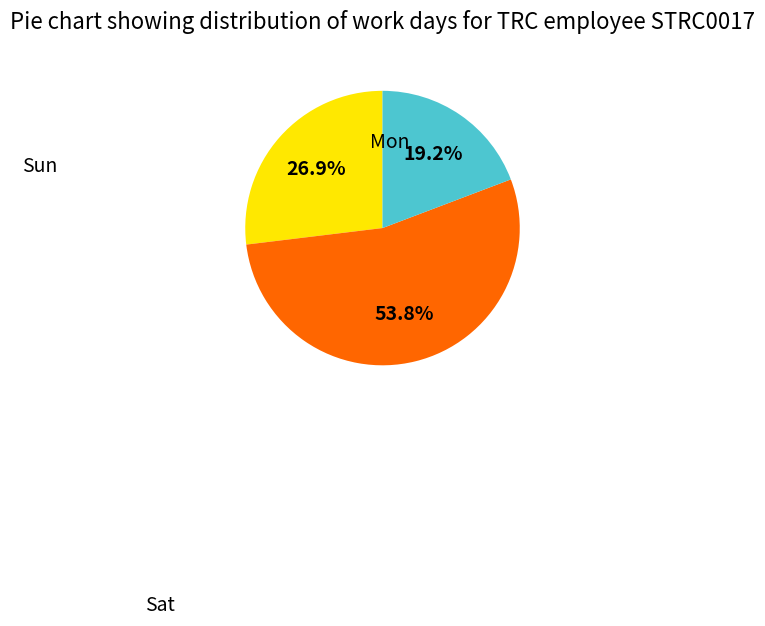

What is the majority slice?

Sat